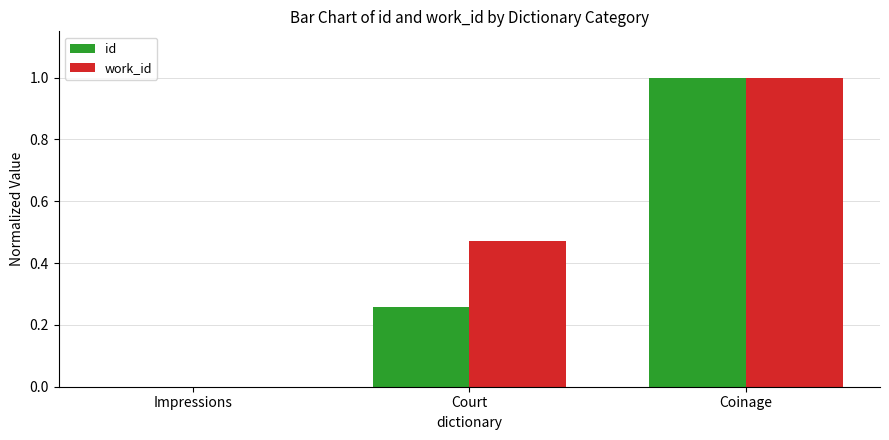

Which series has the largest total across all categories?

work_id